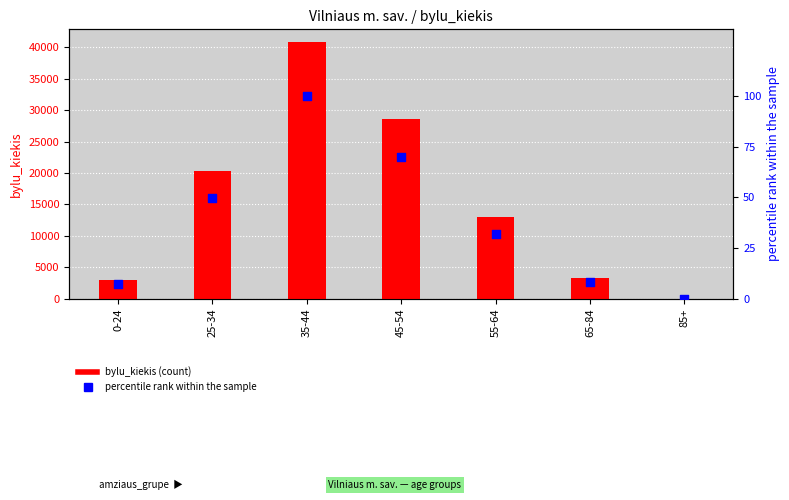

Which series reaches the maximum Y coordinate?

bylu_kiekis (count)